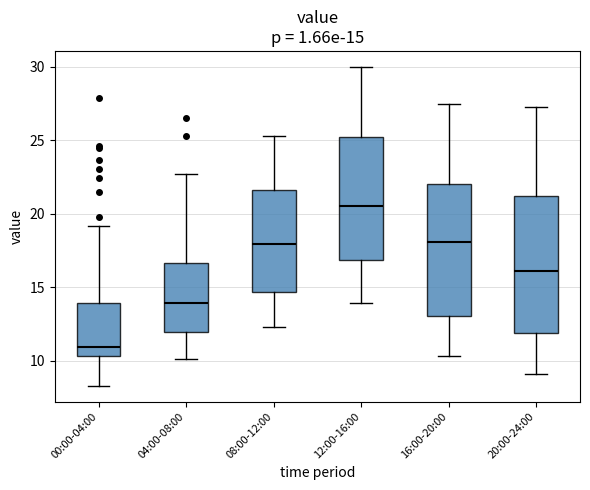

Which box has the lowest median line?

00:00-04:00